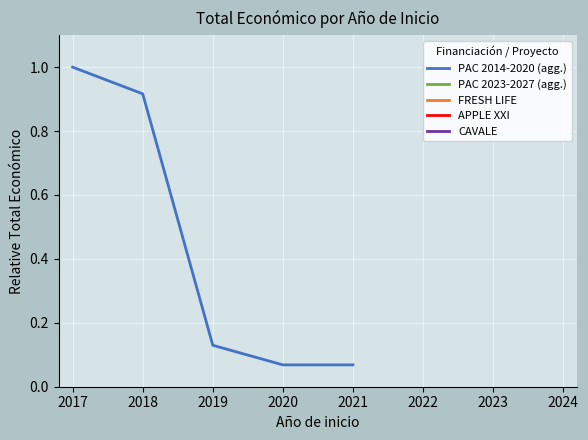

Reading right to left, extract all data points from this chart.

0.1	0.1	0.1	0.9	1.0